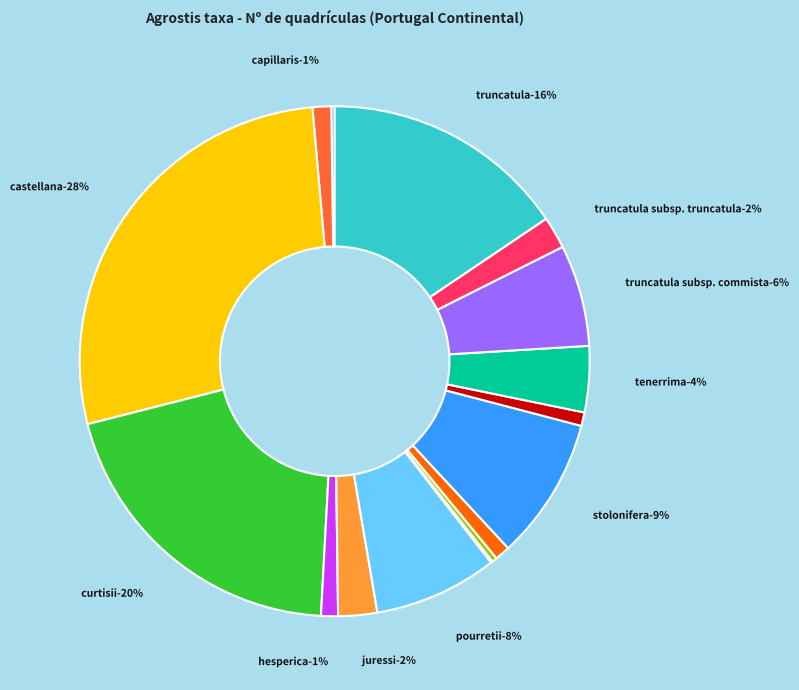

What is the ratio of the value at Agrostis truncatula to the value at Agrostis stolonifera?

1.7